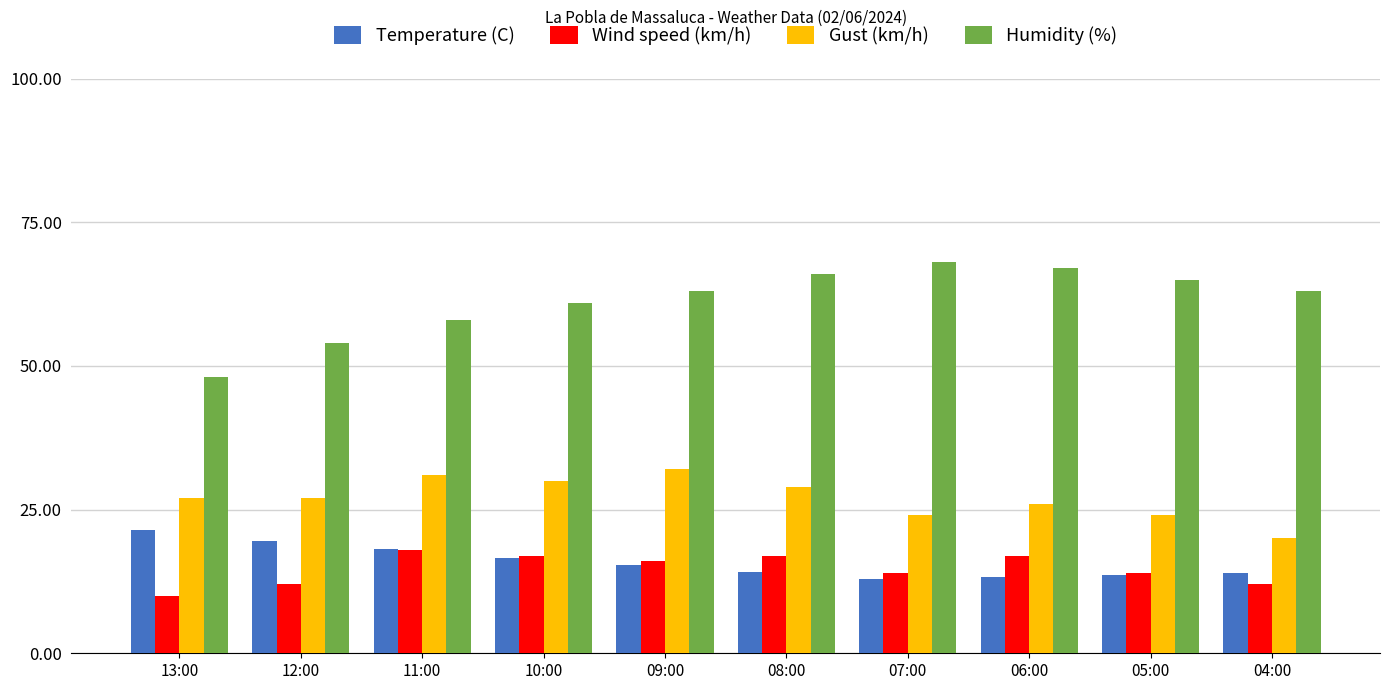

True or false: Wind speed (km/h) has a value of 17.0 at 06:00.

True